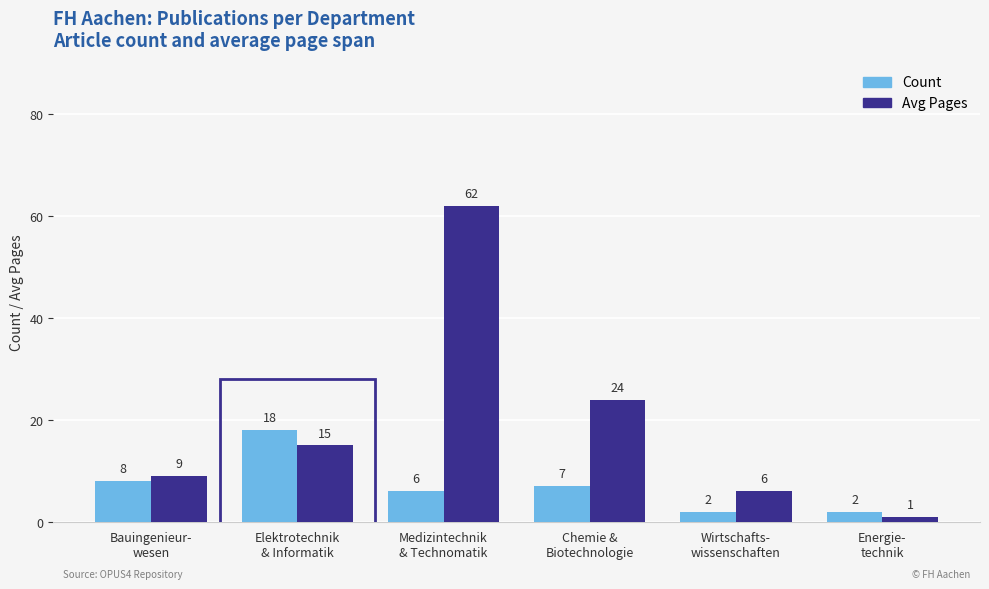

At which label is Count closest to 10?

Bauingenieur-
wesen